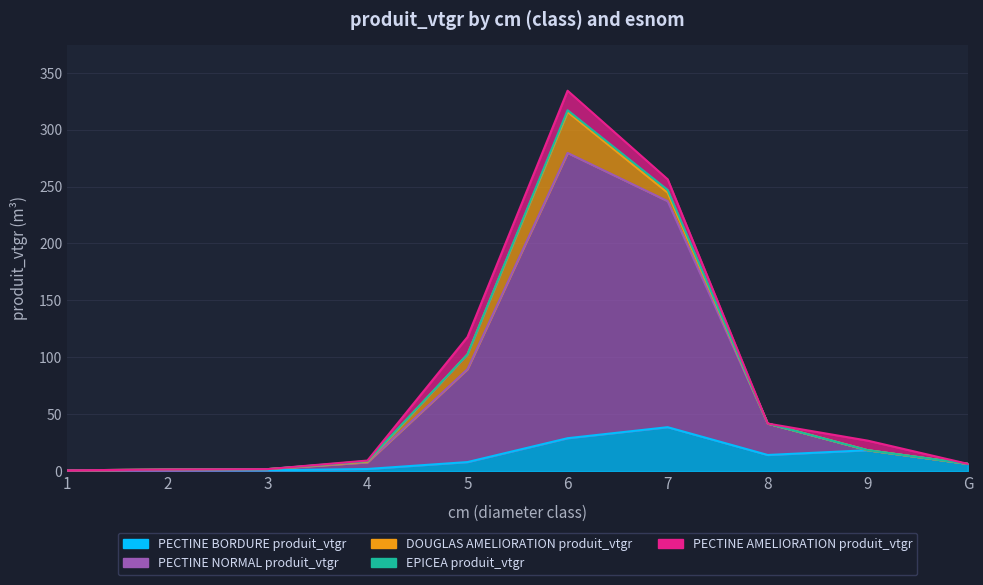

Count the number of categories in the chart.

10